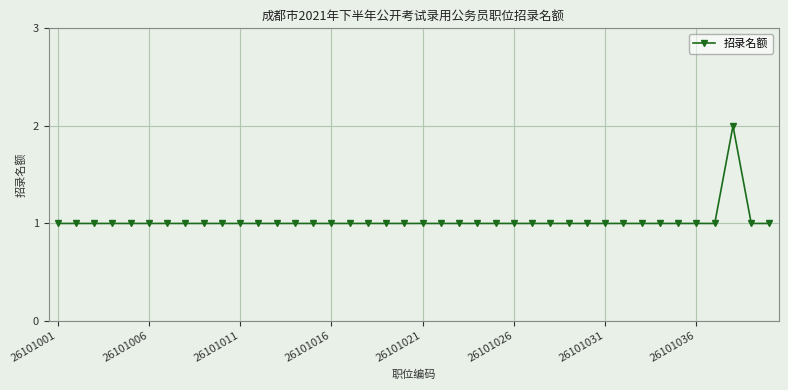

What is the sum of all values?

41